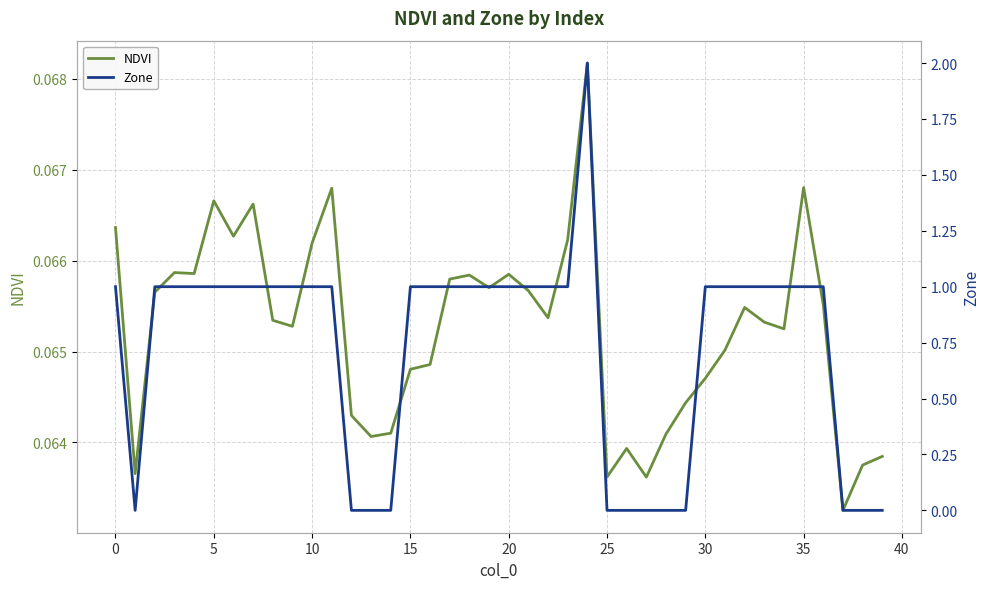

Does the chart display data point markers on the line(s)?

No